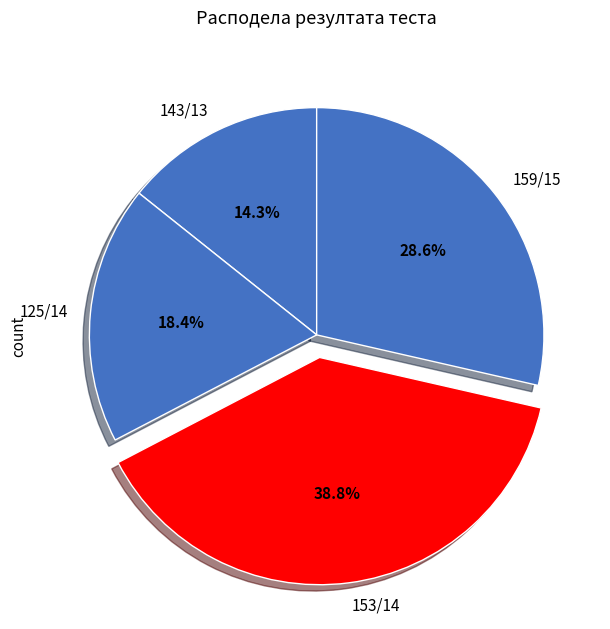

Is it true that 153/14 is 39% of the pie?

True